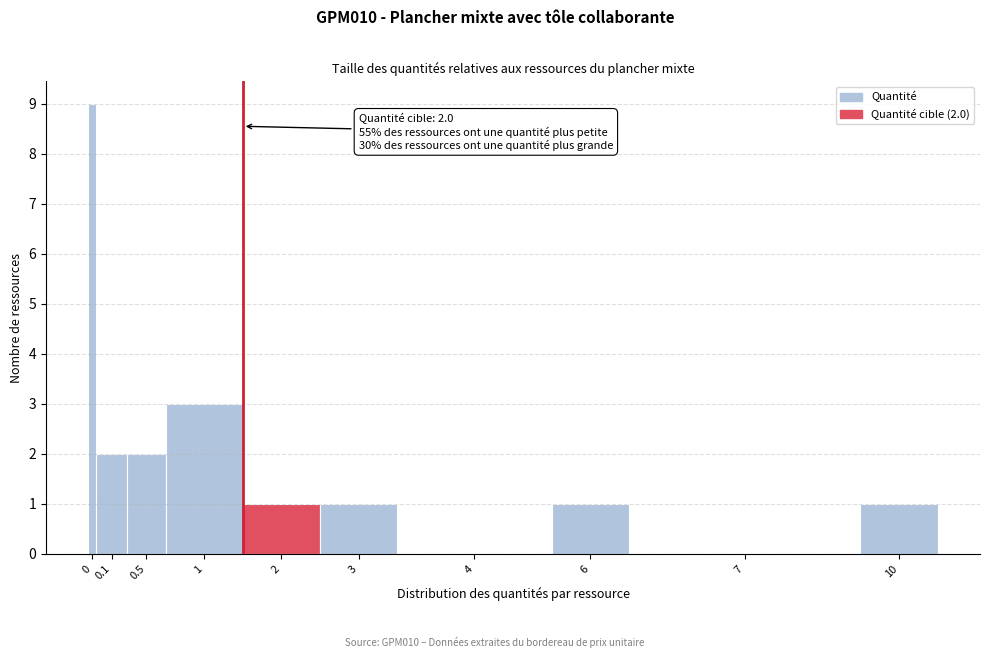

Reading left to right, list all the values displayed in this chart.

0=9	0.1=2	0.5=2	1=3	2=1	3=1	4=0	6=1	7=0	10=1